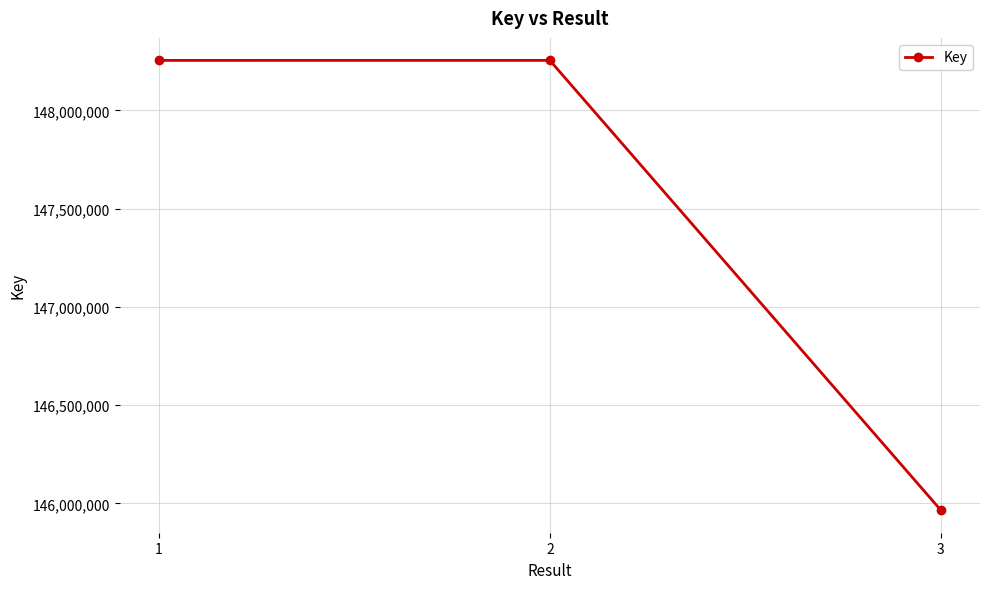

What is the greatest value displayed?

148254517